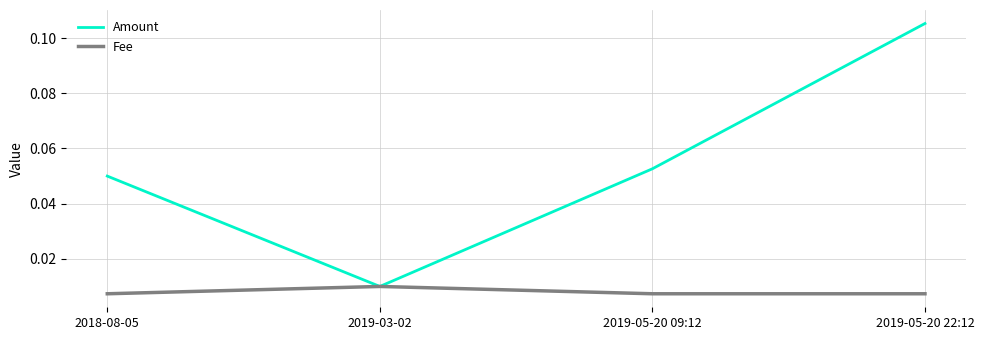

At which category does the chart reach its peak across all series?

2019-05-20 22:12